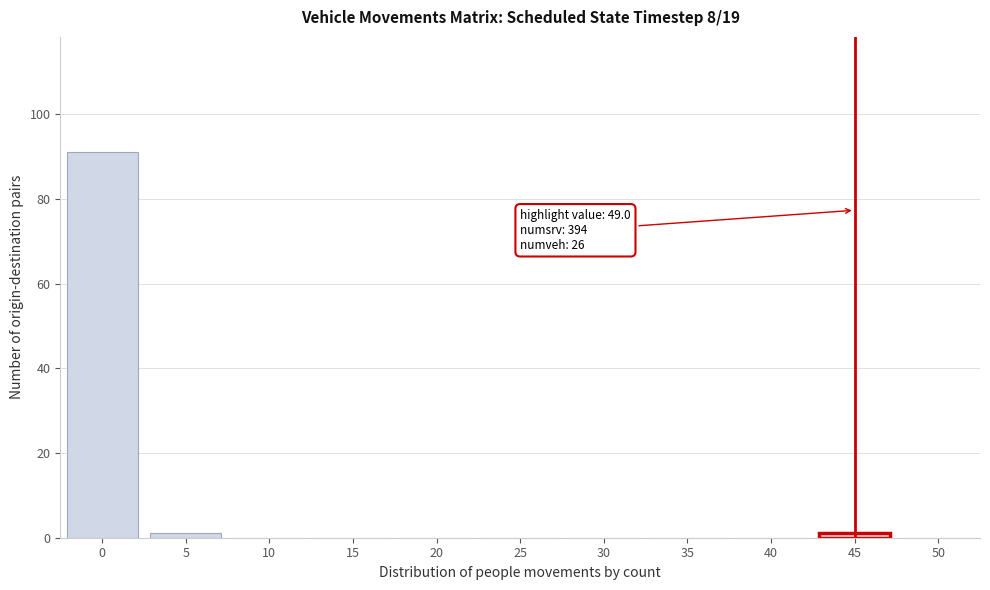

Reading left to right, extract all data points from this chart.

0=91	5=1	10=0	15=0	20=0	25=0	30=0	35=0	40=0	45=1	50=0